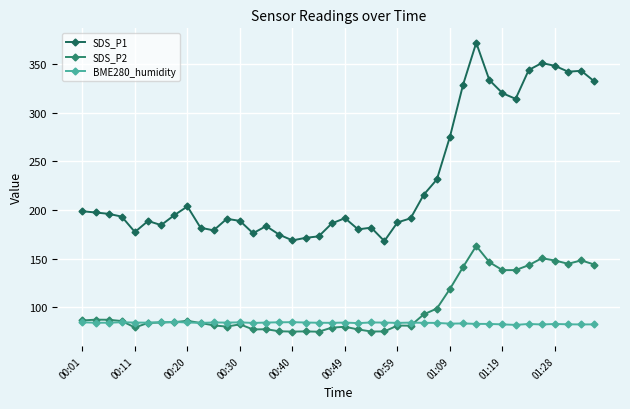

True or false: SDS_P2 and SDS_P1 intersect in this chart.

False